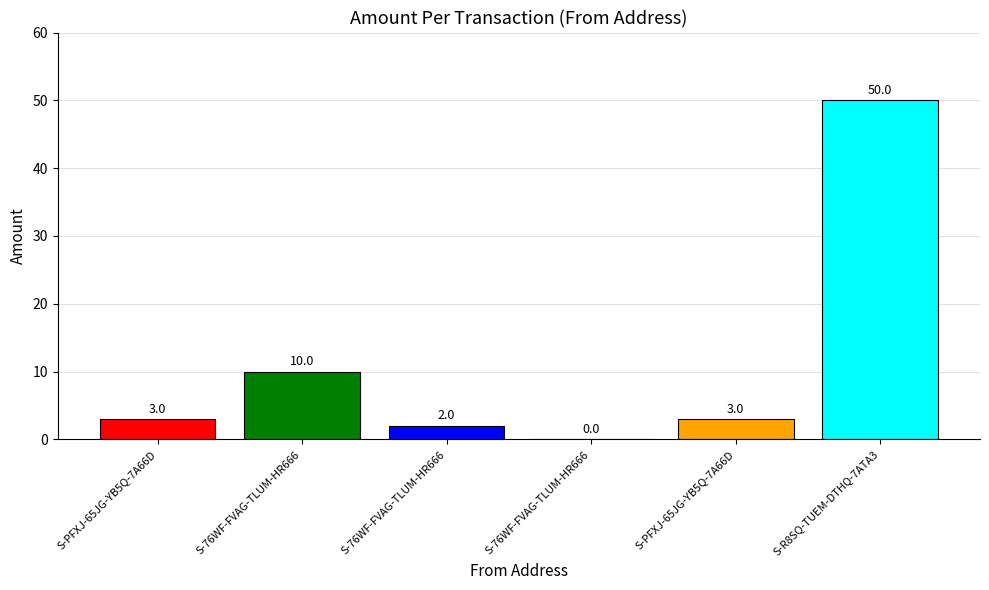

True or false: the data shows 16 at S-76WF-FVAG-TLUM-HR666.

False